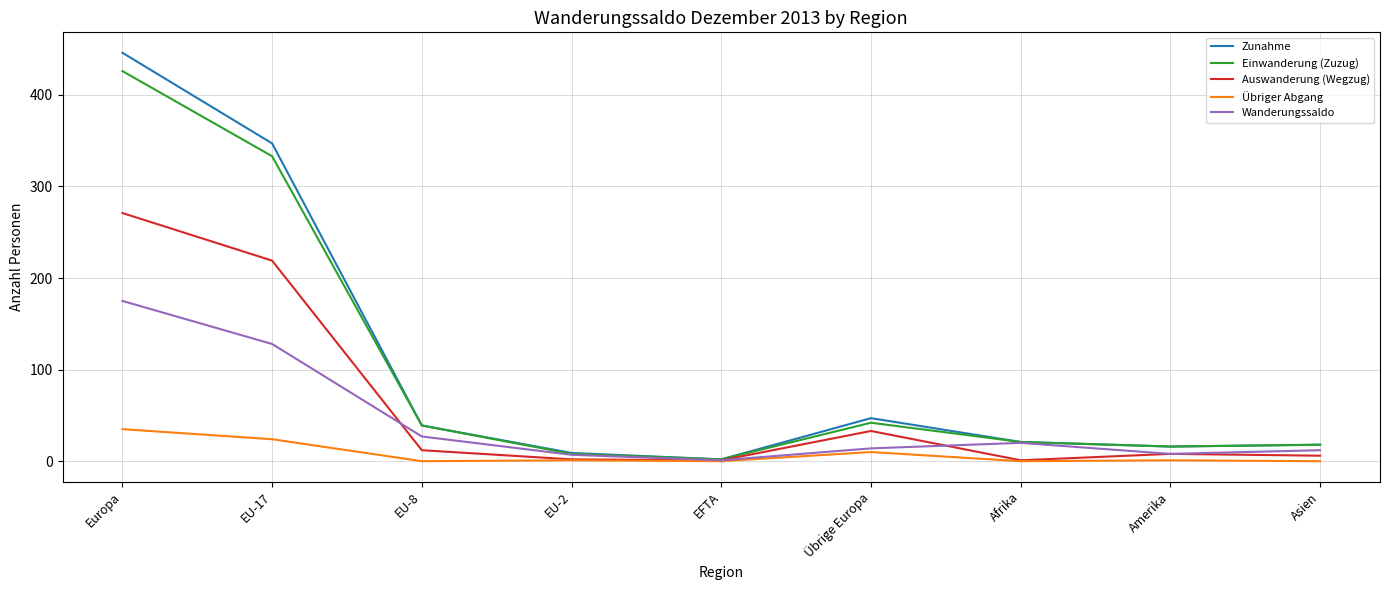

At how many categories does at least one series exceed 275?

2